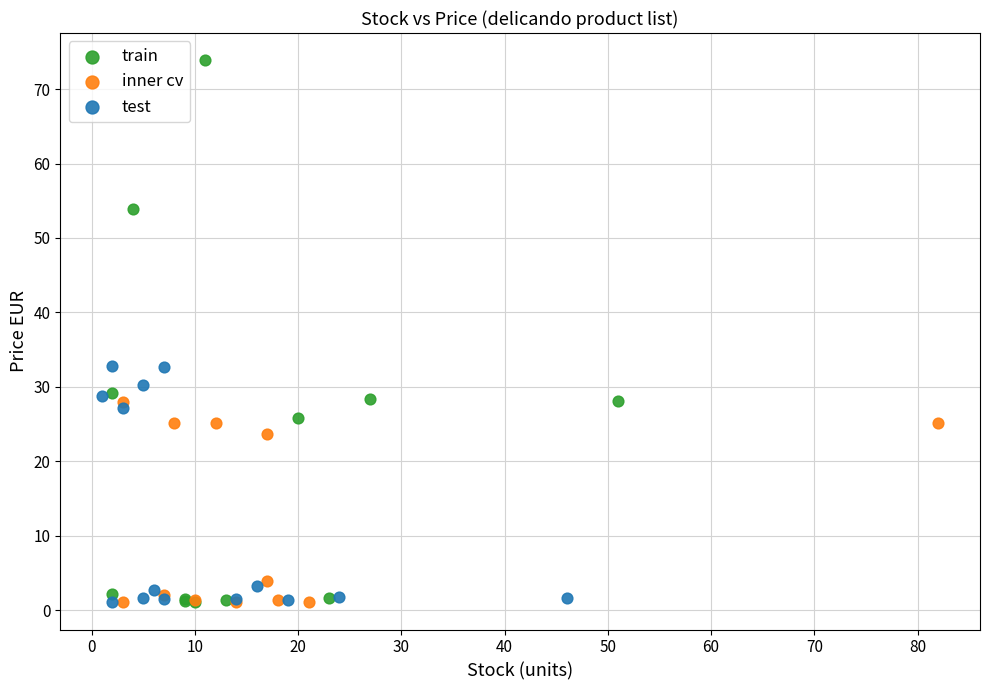

Which series contains the highest Y value?

train